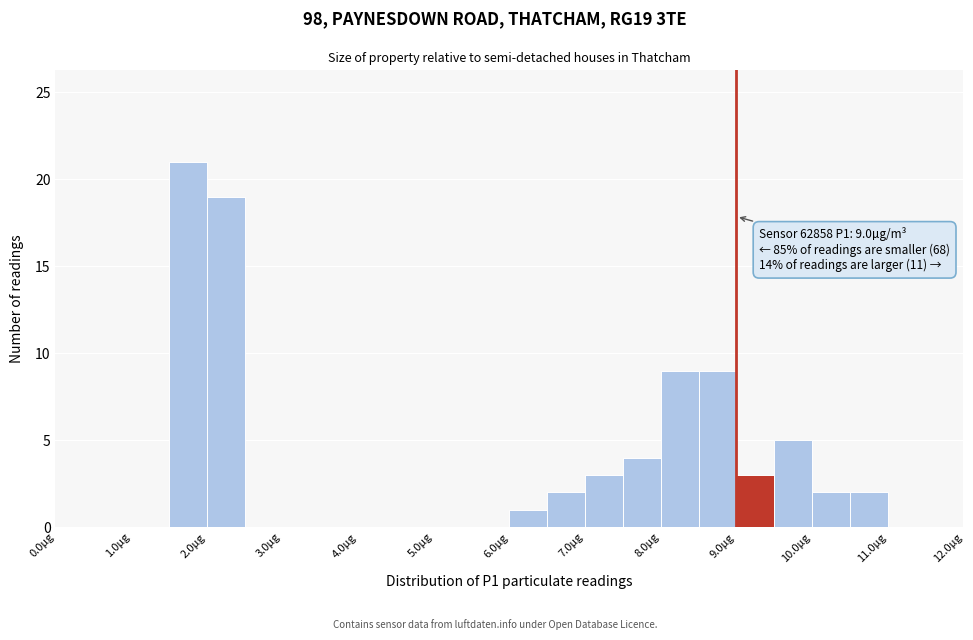

Which range on the x-axis has the tallest bar?

1.5 to 2.0